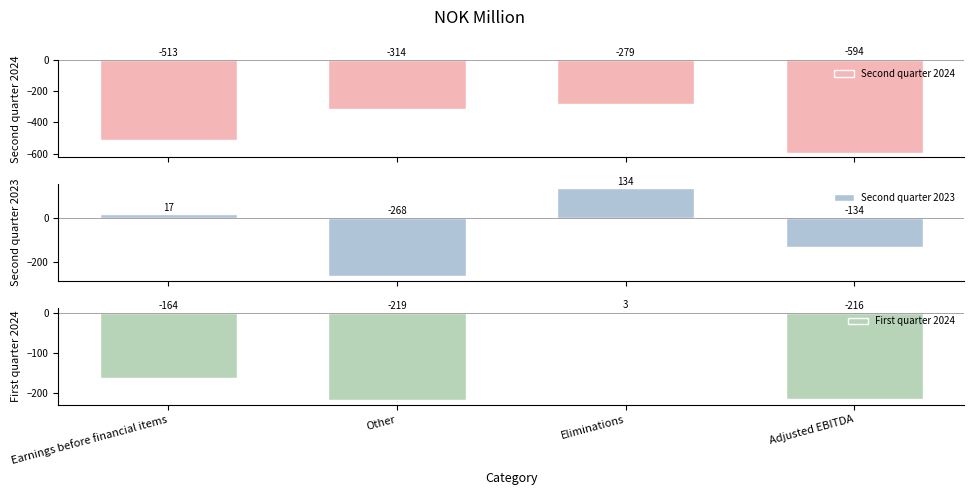

At how many categories does at least one series exceed -118?

2